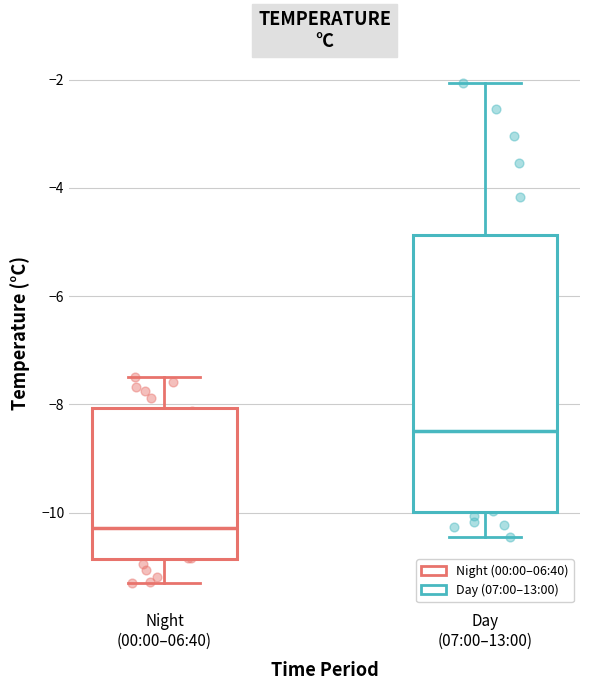

Comparing the boxes themselves (not the whiskers), which one is the tallest?

Day (07:00–13:00)